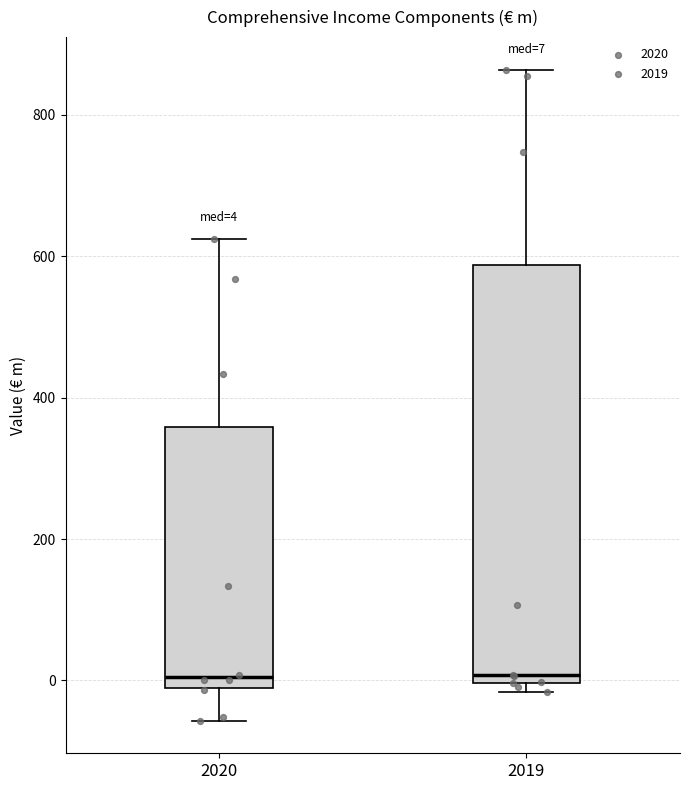

Comparing the boxes themselves (not the whiskers), which one is the tallest?

2019